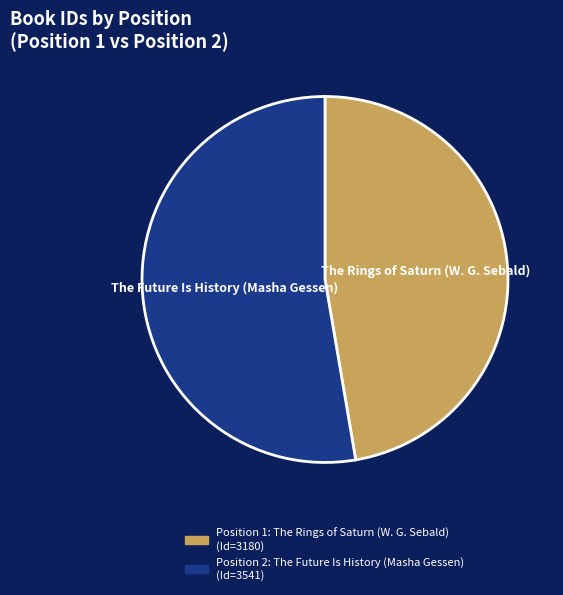

To the nearest percent, what is the average slice percentage?

50%